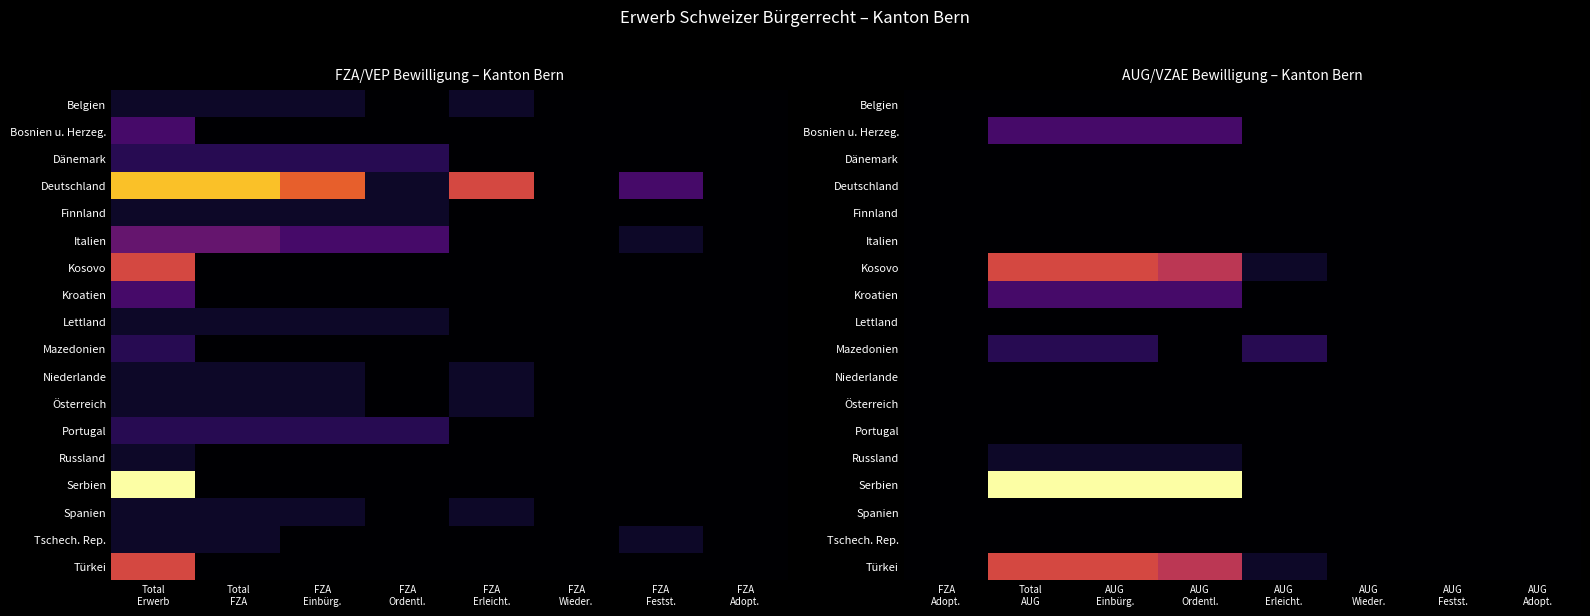

Which series has the largest range (max minus min)?

Serbien